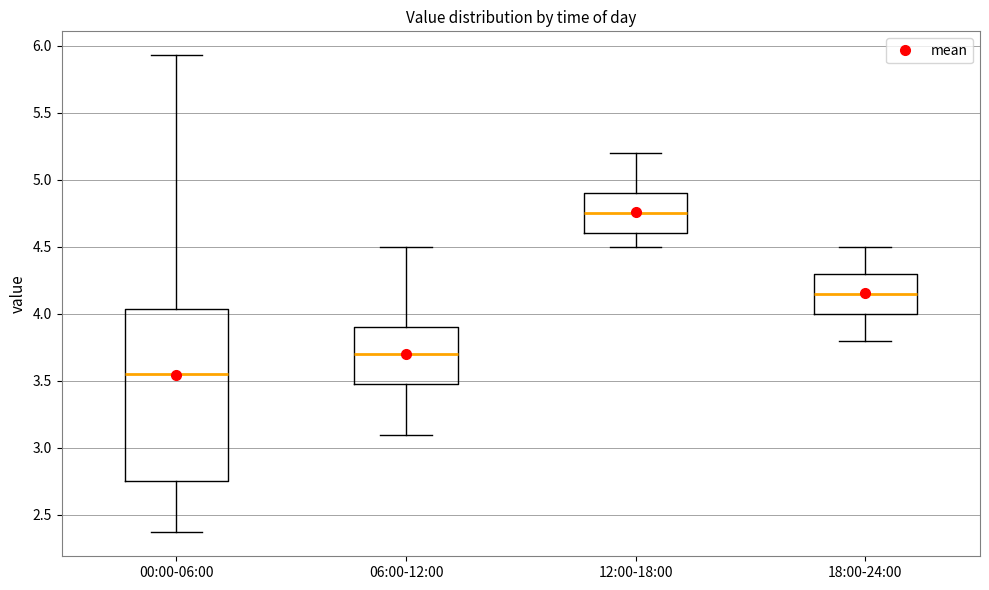

Which box's median line is the highest?

12:00-18:00